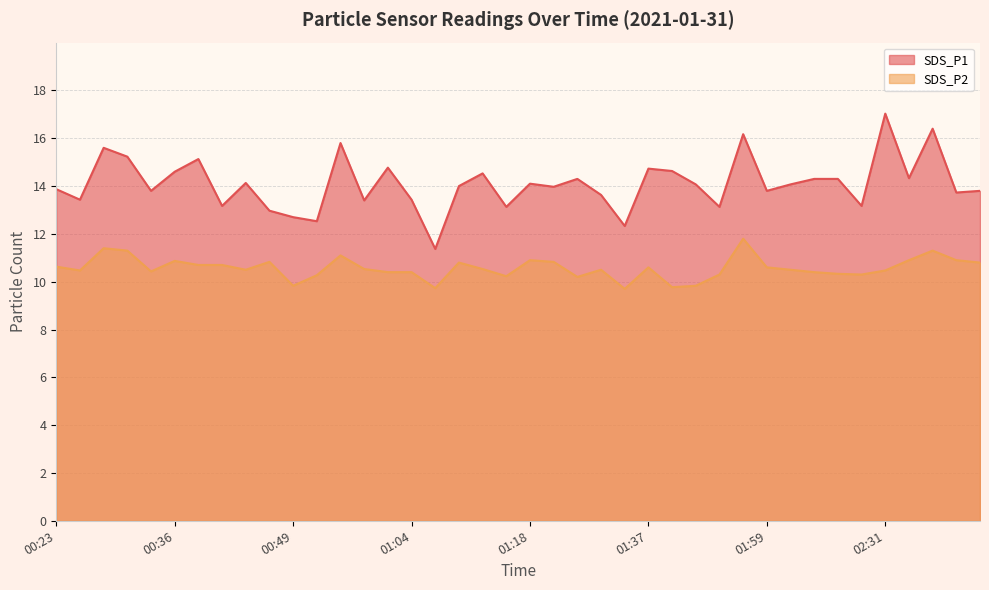

Which category has the lowest value in the SDS_P2 series?

01:34